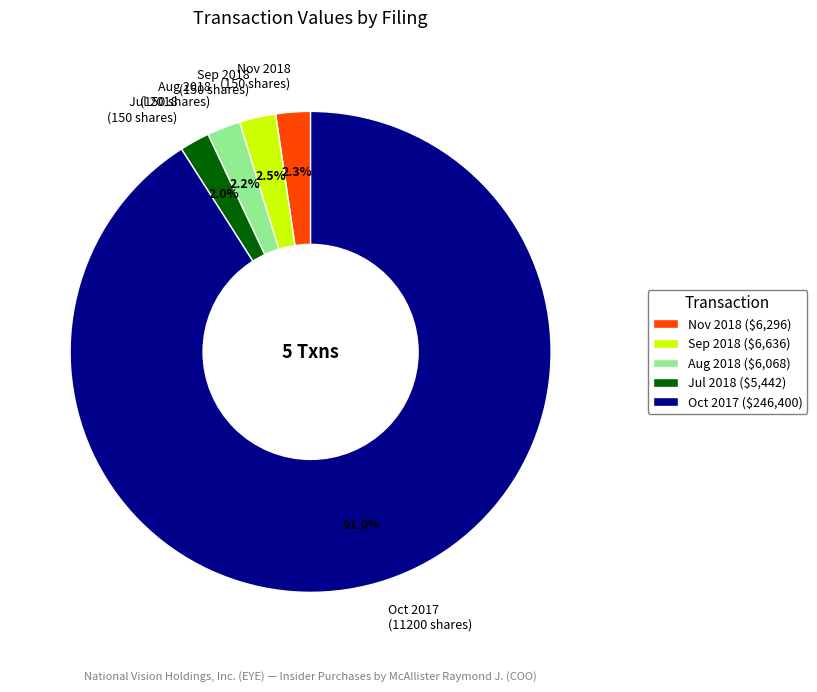

What is the largest slice in the pie chart?

Oct 2017 (11200 shares)